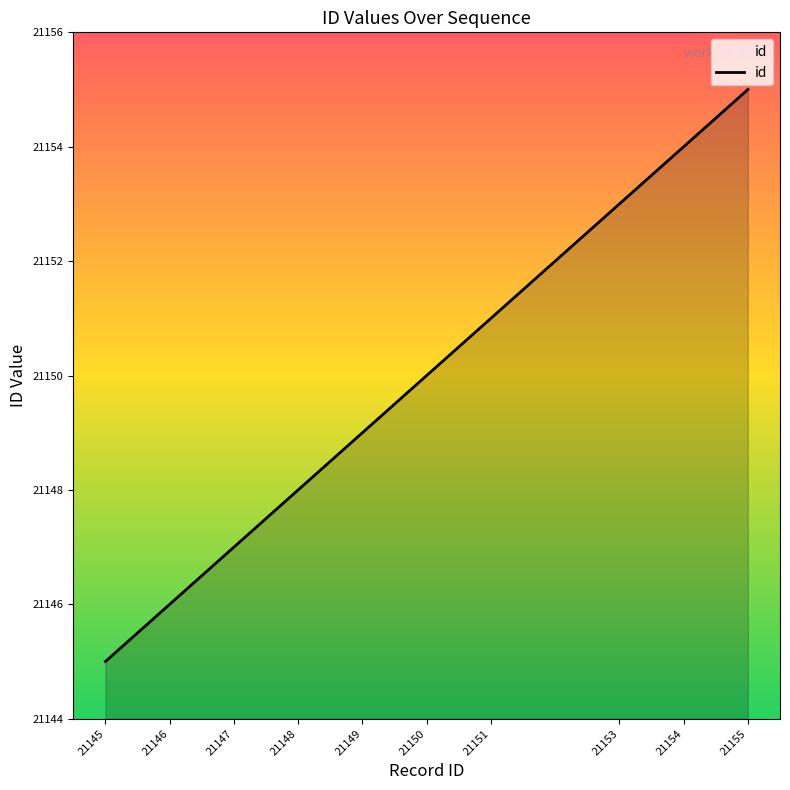

Rank the categories by value from highest to lowest.

21155, 21154, 21153, 21151, 21150, 21149, 21148, 21147, 21146, 21145